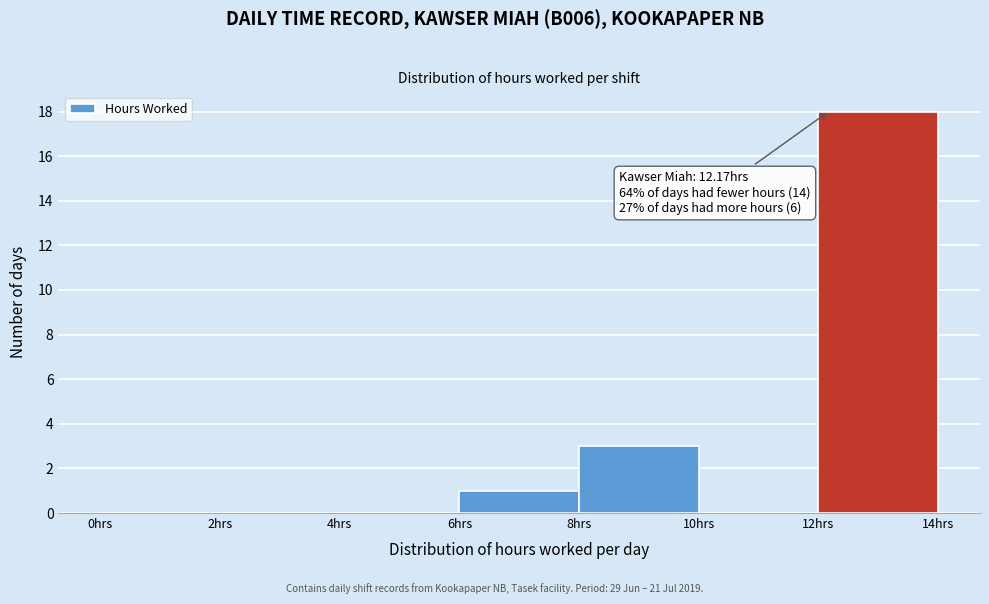

Over which range of the x-axis is the bar tallest?

12 to 14